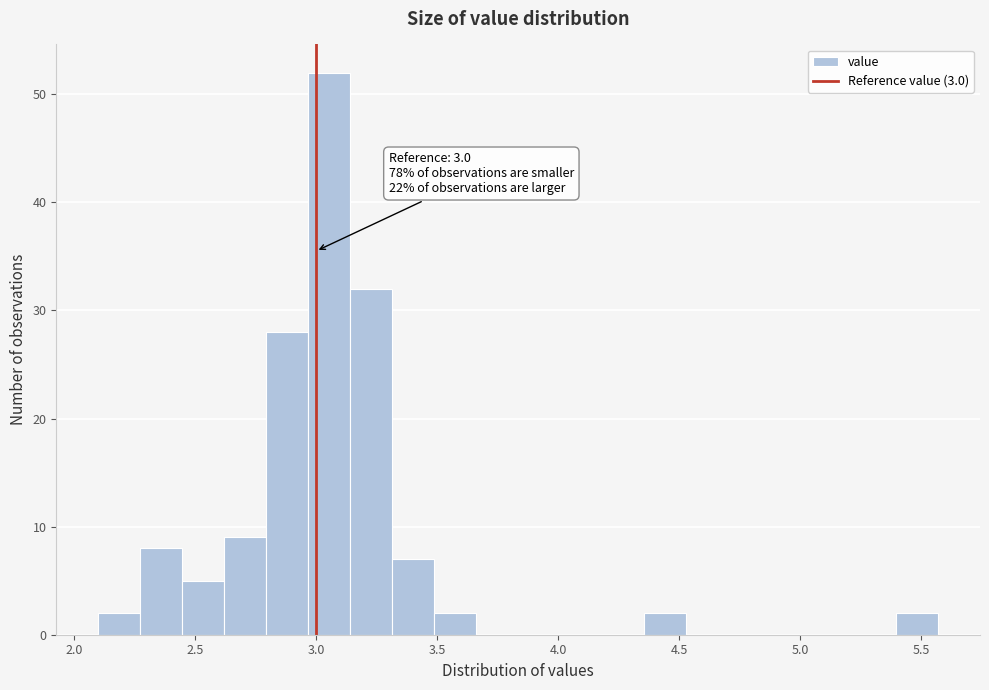

Around what value on the x-axis is the tallest bar? Give the approximate position of its centre, as read against the axis.

3.05